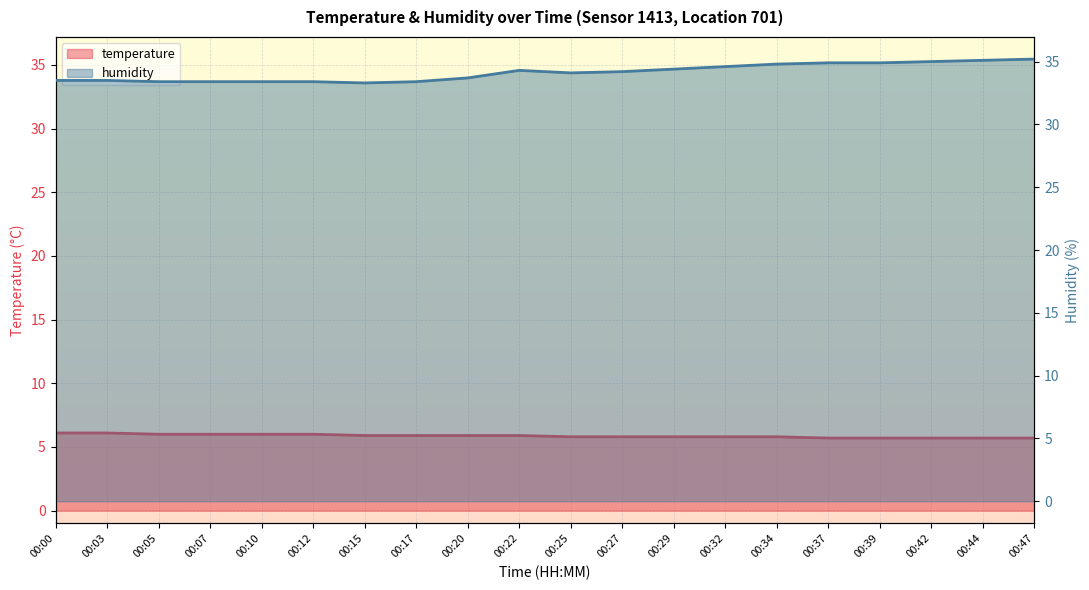

True or false: humidity and temperature cross at least once.

False